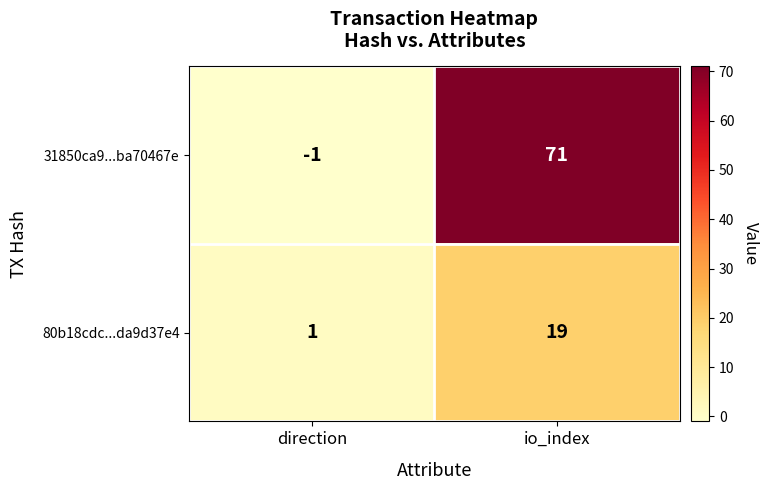

What is the average value of the 80b18cdc...da9d37e4 series?

10